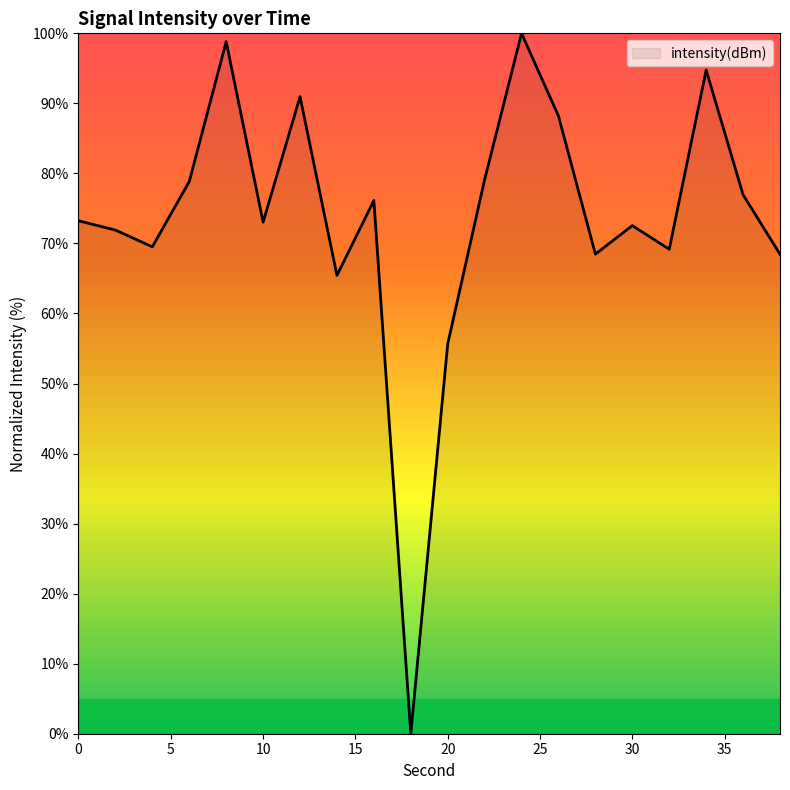

How many series are shown in this chart?

1